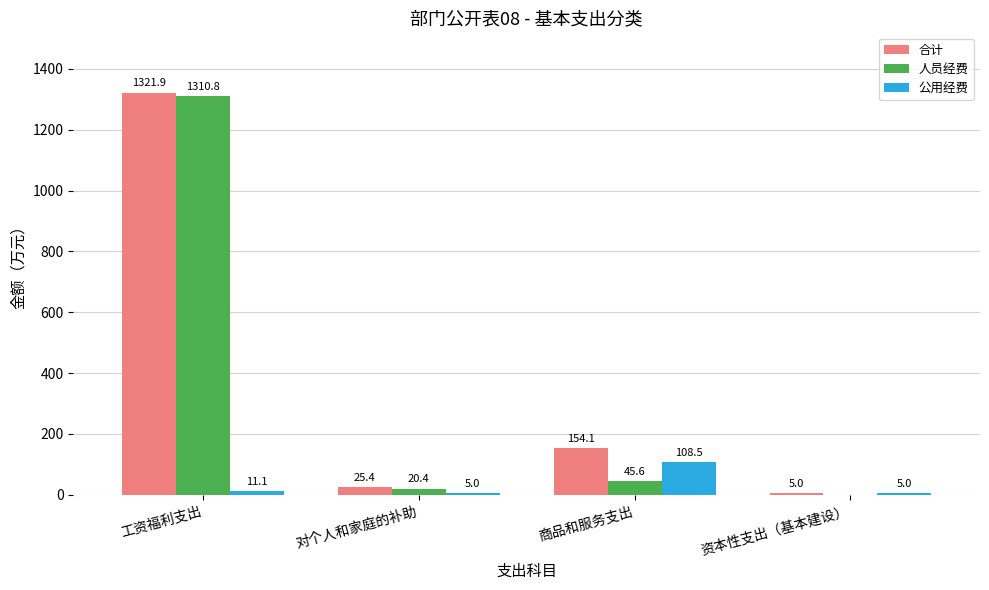

What value does the 公用经费 series have at 工资福利支出?

11.1